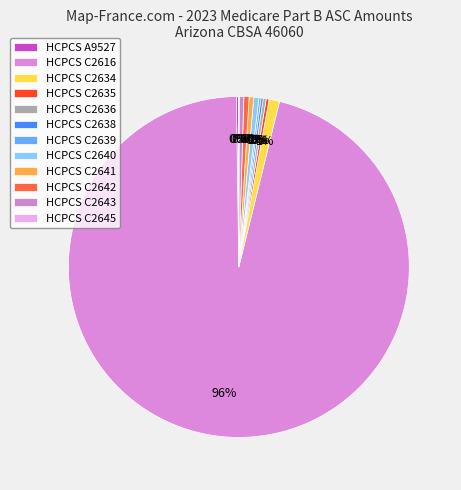

Which slice represents more than half of the pie?

C2616